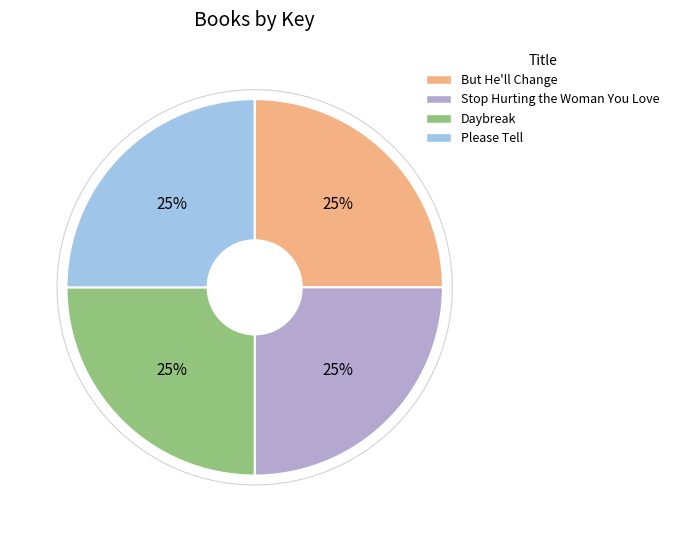

To the nearest percent, what is the combined percentage of But He'll Change and Daybreak?

50%